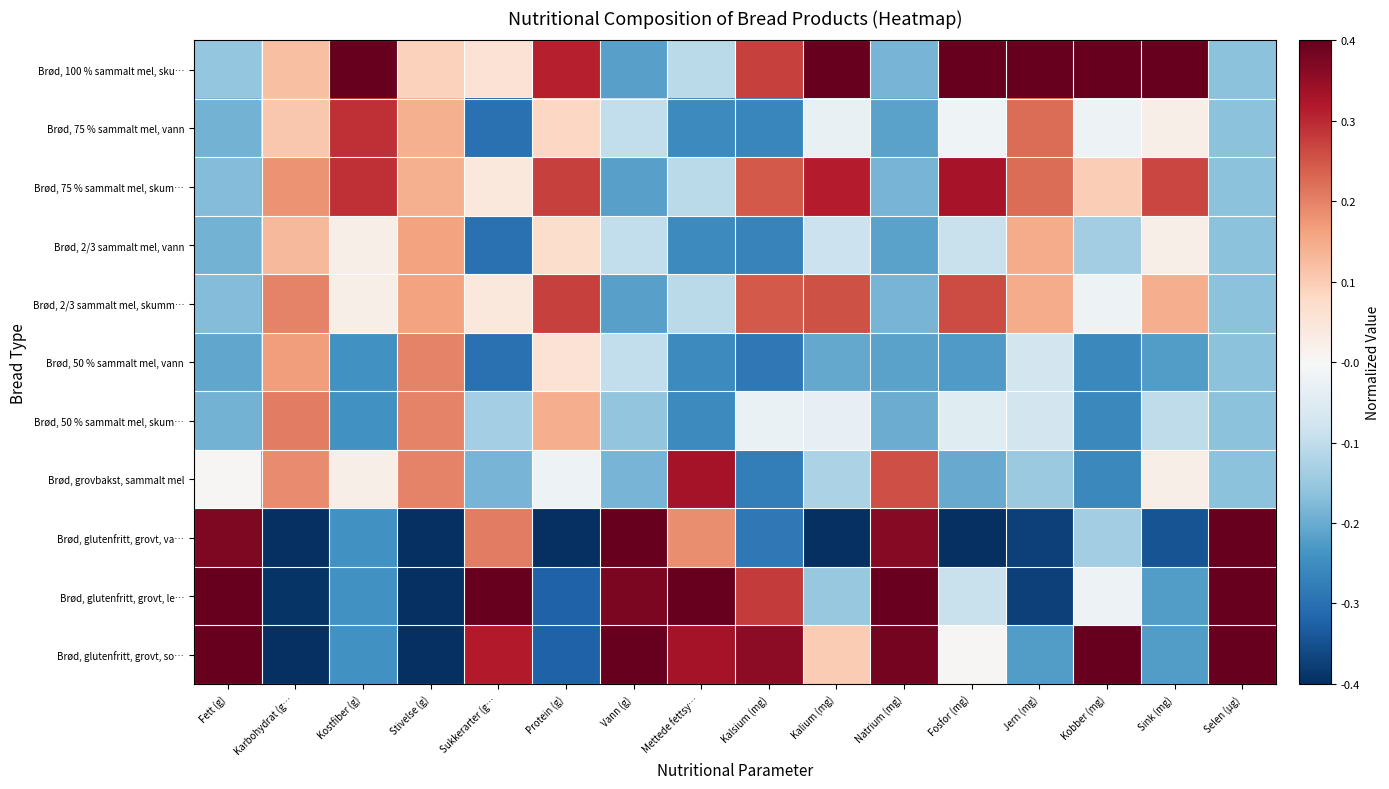

Reading left to right, transcribe all the data shown in this chart.

Brød, 100 % sammalt mel, sku…: Fett (g)=-0.2	Karbohydrat (g…=0.1	Kostfiber (g)=0.4	Stivelse (g)=0.1	Sukkerarter (g…=0.1	Protein (g)=0.3	Vann (g)=-0.2	Mettede fettsy…=-0.1	Kalsium (mg)=0.3	Kalium (mg)=0.4	Natrium (mg)=-0.2	Fosfor (mg)=0.4	Jern (mg)=0.4	Kobber (mg)=0.4	Sink (mg)=0.4	Selen (µg)=-0.2
Brød, 75 % sammalt mel, vann: Fett (g)=-0.2	Karbohydrat (g…=0.1	Kostfiber (g)=0.3	Stivelse (g)=0.1	Sukkerarter (g…=-0.3	Protein (g)=0.1	Vann (g)=-0.1	Mettede fettsy…=-0.3	Kalsium (mg)=-0.3	Kalium (mg)=-0.0	Natrium (mg)=-0.2	Fosfor (mg)=-0.0	Jern (mg)=0.2	Kobber (mg)=-0.0	Sink (mg)=0.0	Selen (µg)=-0.2
Brød, 75 % sammalt mel, skum…: Fett (g)=-0.2	Karbohydrat (g…=0.2	Kostfiber (g)=0.3	Stivelse (g)=0.1	Sukkerarter (g…=0.0	Protein (g)=0.3	Vann (g)=-0.2	Mettede fettsy…=-0.1	Kalsium (mg)=0.2	Kalium (mg)=0.3	Natrium (mg)=-0.2	Fosfor (mg)=0.3	Jern (mg)=0.2	Kobber (mg)=0.1	Sink (mg)=0.3	Selen (µg)=-0.2
Brød, 2/3 sammalt mel, vann: Fett (g)=-0.2	Karbohydrat (g…=0.1	Kostfiber (g)=0.0	Stivelse (g)=0.2	Sukkerarter (g…=-0.3	Protein (g)=0.1	Vann (g)=-0.1	Mettede fettsy…=-0.3	Kalsium (mg)=-0.3	Kalium (mg)=-0.1	Natrium (mg)=-0.2	Fosfor (mg)=-0.1	Jern (mg)=0.1	Kobber (mg)=-0.1	Sink (mg)=0.0	Selen (µg)=-0.2
Brød, 2/3 sammalt mel, skumm…: Fett (g)=-0.2	Karbohydrat (g…=0.2	Kostfiber (g)=0.0	Stivelse (g)=0.2	Sukkerarter (g…=0.0	Protein (g)=0.3	Vann (g)=-0.2	Mettede fettsy…=-0.1	Kalsium (mg)=0.2	Kalium (mg)=0.3	Natrium (mg)=-0.2	Fosfor (mg)=0.3	Jern (mg)=0.1	Kobber (mg)=-0.0	Sink (mg)=0.1	Selen (µg)=-0.2
Brød, 50 % sammalt mel, vann: Fett (g)=-0.2	Karbohydrat (g…=0.2	Kostfiber (g)=-0.2	Stivelse (g)=0.2	Sukkerarter (g…=-0.3	Protein (g)=0.1	Vann (g)=-0.1	Mettede fettsy…=-0.3	Kalsium (mg)=-0.3	Kalium (mg)=-0.2	Natrium (mg)=-0.2	Fosfor (mg)=-0.2	Jern (mg)=-0.1	Kobber (mg)=-0.3	Sink (mg)=-0.2	Selen (µg)=-0.2
Brød, 50 % sammalt mel, skum…: Fett (g)=-0.2	Karbohydrat (g…=0.2	Kostfiber (g)=-0.2	Stivelse (g)=0.2	Sukkerarter (g…=-0.1	Protein (g)=0.1	Vann (g)=-0.2	Mettede fettsy…=-0.3	Kalsium (mg)=-0.0	Kalium (mg)=-0.0	Natrium (mg)=-0.2	Fosfor (mg)=-0.0	Jern (mg)=-0.1	Kobber (mg)=-0.3	Sink (mg)=-0.1	Selen (µg)=-0.2
Brød, grovbakst, sammalt mel: Fett (g)=0.0	Karbohydrat (g…=0.2	Kostfiber (g)=0.0	Stivelse (g)=0.2	Sukkerarter (g…=-0.2	Protein (g)=-0.0	Vann (g)=-0.2	Mettede fettsy…=0.3	Kalsium (mg)=-0.3	Kalium (mg)=-0.1	Natrium (mg)=0.3	Fosfor (mg)=-0.2	Jern (mg)=-0.1	Kobber (mg)=-0.3	Sink (mg)=0.0	Selen (µg)=-0.2
Brød, glutenfritt, grovt, va…: Fett (g)=0.4	Karbohydrat (g…=-0.4	Kostfiber (g)=-0.2	Stivelse (g)=-0.4	Sukkerarter (g…=0.2	Protein (g)=-0.4	Vann (g)=0.4	Mettede fettsy…=0.2	Kalsium (mg)=-0.3	Kalium (mg)=-0.4	Natrium (mg)=0.4	Fosfor (mg)=-0.4	Jern (mg)=-0.4	Kobber (mg)=-0.1	Sink (mg)=-0.3	Selen (µg)=0.4
Brød, glutenfritt, grovt, le…: Fett (g)=0.4	Karbohydrat (g…=-0.4	Kostfiber (g)=-0.2	Stivelse (g)=-0.4	Sukkerarter (g…=0.4	Protein (g)=-0.3	Vann (g)=0.4	Mettede fettsy…=0.4	Kalsium (mg)=0.3	Kalium (mg)=-0.2	Natrium (mg)=0.4	Fosfor (mg)=-0.1	Jern (mg)=-0.4	Kobber (mg)=-0.0	Sink (mg)=-0.2	Selen (µg)=0.4
Brød, glutenfritt, grovt, so…: Fett (g)=0.4	Karbohydrat (g…=-0.4	Kostfiber (g)=-0.2	Stivelse (g)=-0.4	Sukkerarter (g…=0.3	Protein (g)=-0.3	Vann (g)=0.4	Mettede fettsy…=0.3	Kalsium (mg)=0.4	Kalium (mg)=0.1	Natrium (mg)=0.4	Fosfor (mg)=0.0	Jern (mg)=-0.2	Kobber (mg)=0.4	Sink (mg)=-0.2	Selen (µg)=0.4